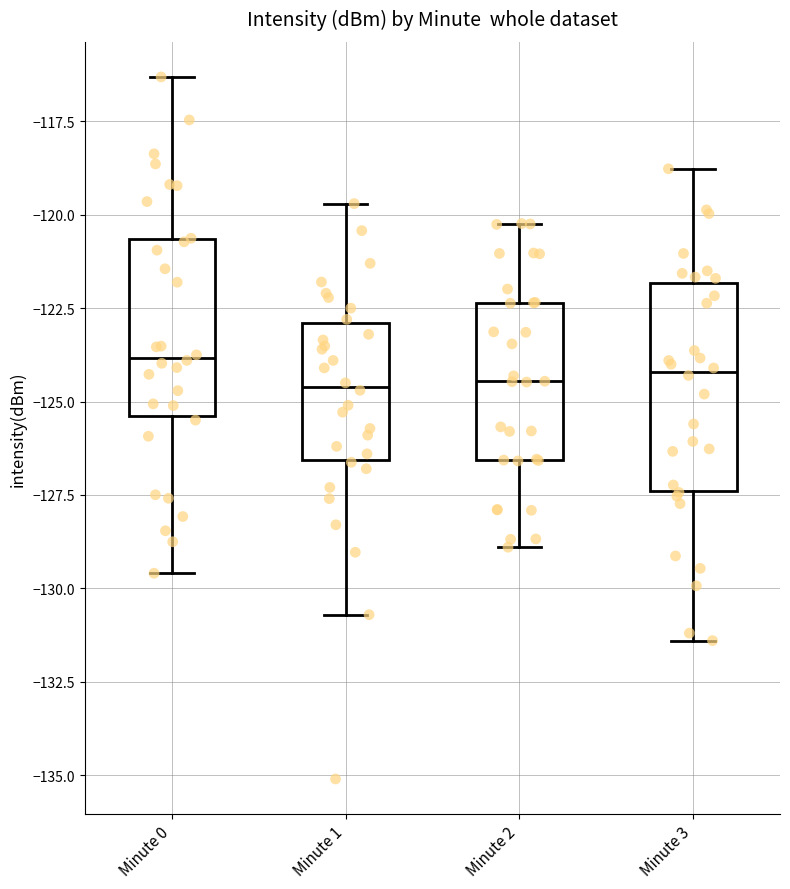

Reading left to right, transcribe this box plot: for each box, give where its median line is, the range the box spans, and where its two whiskers end, as read against the y-axis. The values are not printed on the chart, so give them approximately, as read against the axis.

Minute 0: median -124.0, box -125.5 to -120.5, whiskers -129.5 to -116.5
Minute 1: median -124.5, box -126.5 to -123.0, whiskers -130.5 to -119.5
Minute 2: median -124.5, box -126.5 to -122.5, whiskers -129.0 to -120.0
Minute 3: median -124.0, box -127.5 to -122.0, whiskers -131.5 to -119.0